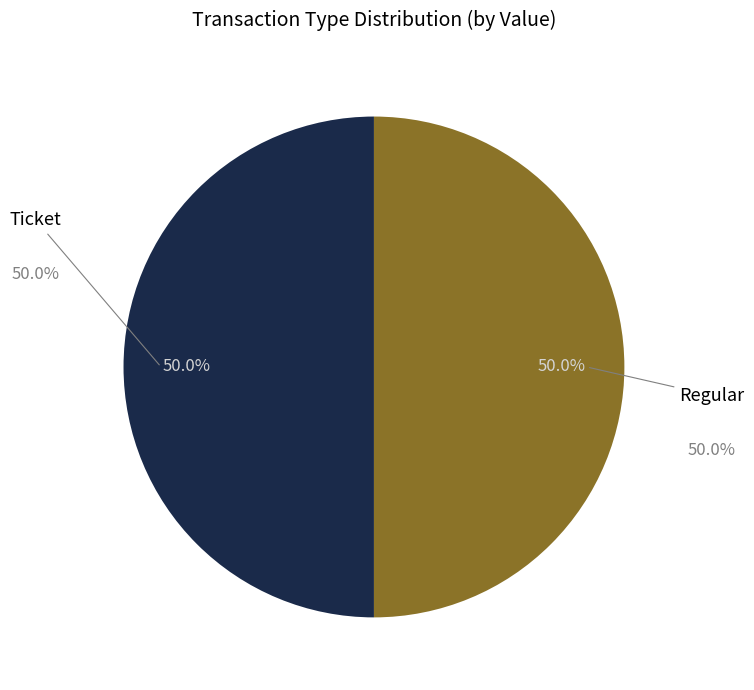

How much of the chart is everything except Ticket?

50.0%